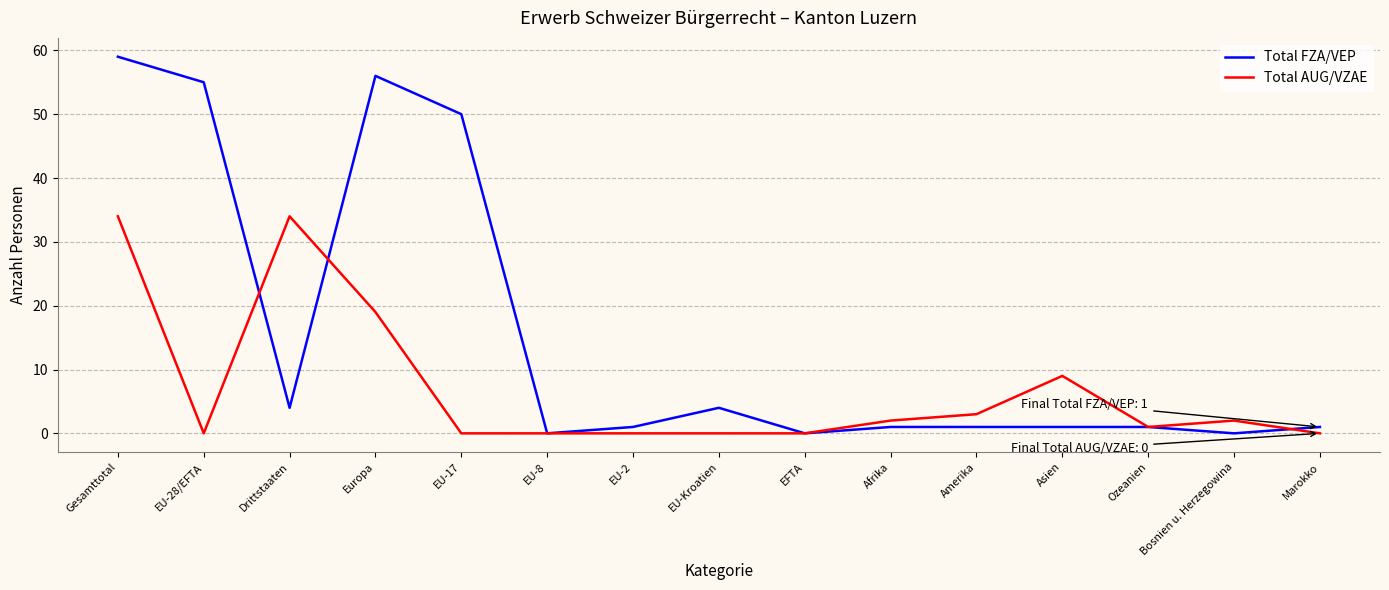

What is the maximum value for Total AUG/VZAE?

34